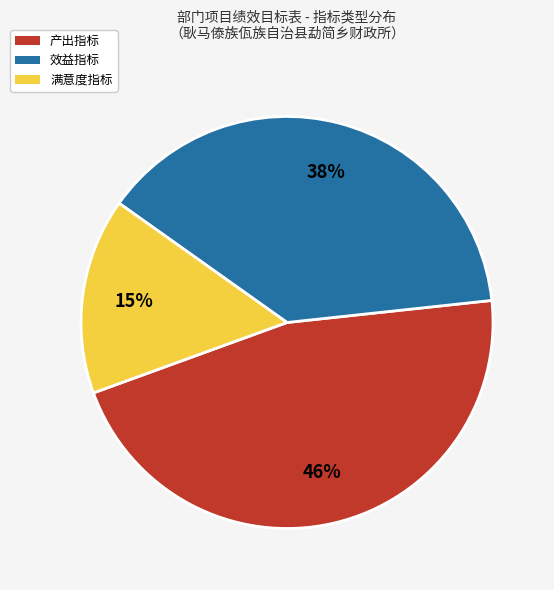

Count the number of slices in the pie.

3